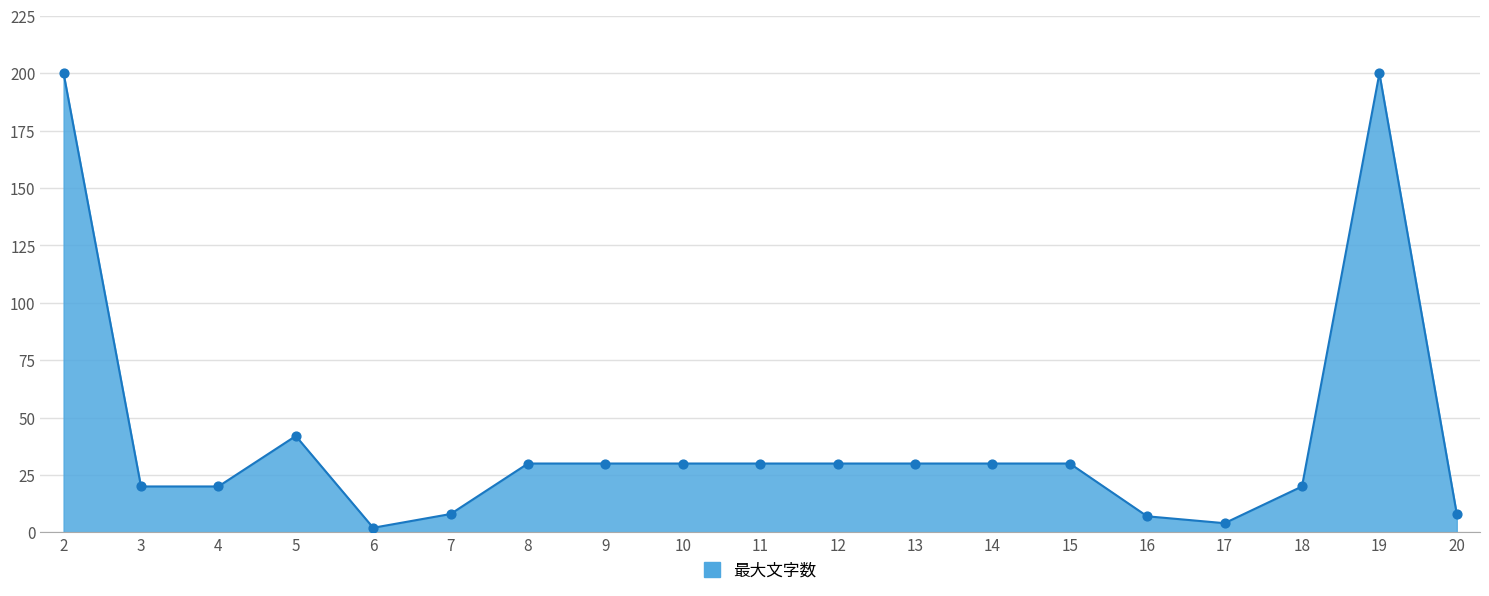

What is the ratio of the value at 20 to the value at 10?

0.3